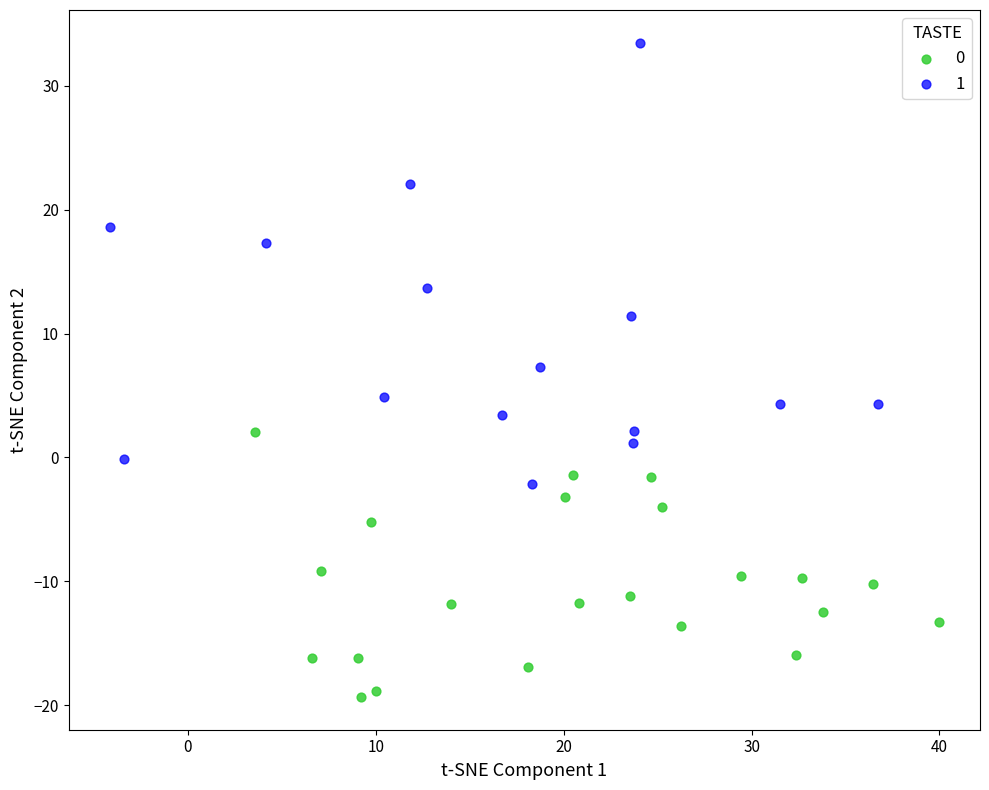

Which series reaches the minimum Y coordinate?

0